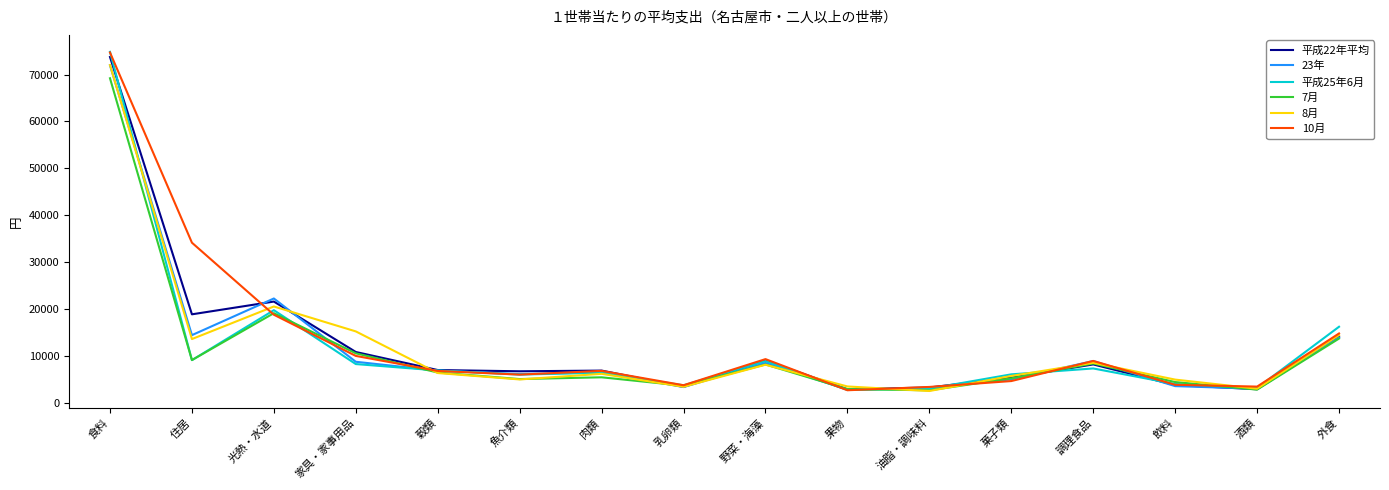

At which category is the sum across all series the highest?

食料